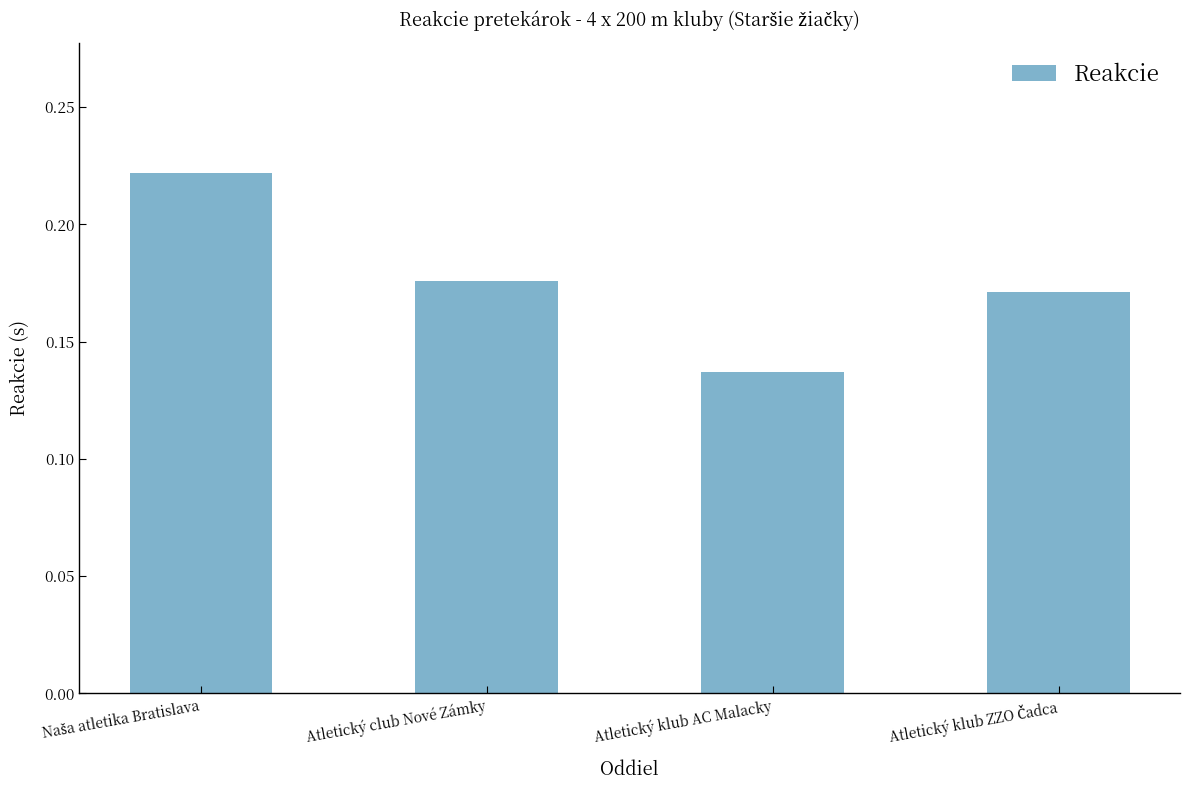

Does the chart contain stacked bars?

No